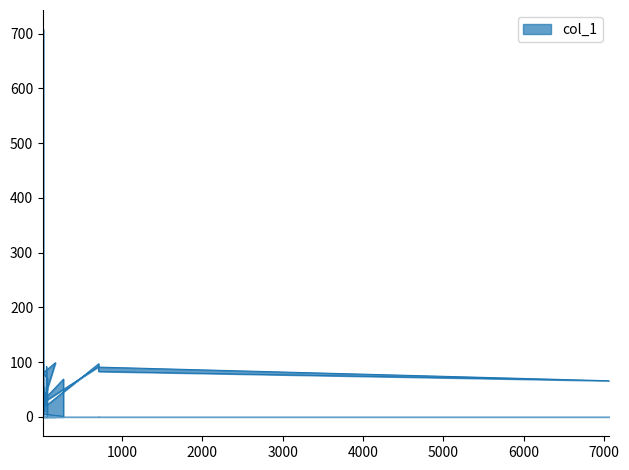

Reading right to left, extract all data points from this chart.

59=92	55=67	52=20	709=97	707=83	7070=66	700=91	36=28	32=20	30=10	28=55	27=36	26=33	70=38	270=69	270=1	23=5	22=15	21=26	20=81	20=52	20=32	20=26	20=2	19=76	19=15	18=63	18=73	18=708	18=53	18=37	16=80	16=97	17=21	15=26	170=99	15=80	70=71	70=65	70=5